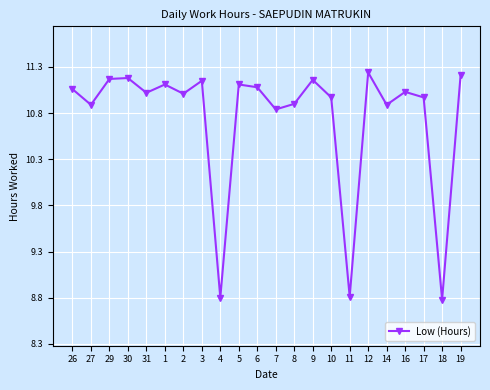

What position from the right is 2?

16